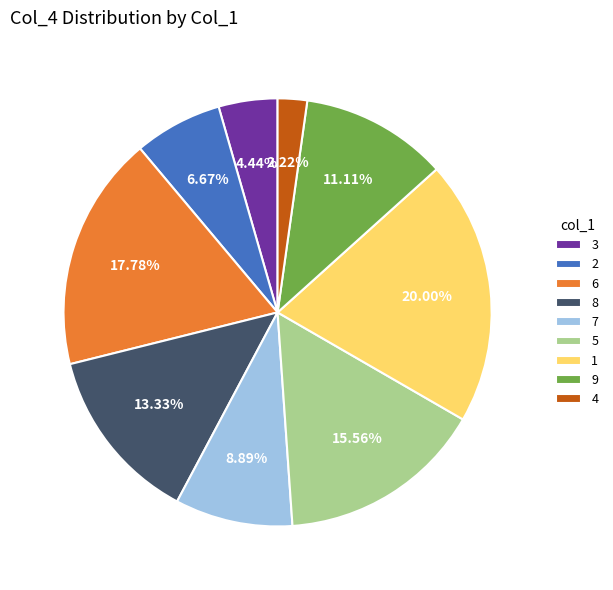

True or false: 8 accounts for 13% of the total.

True